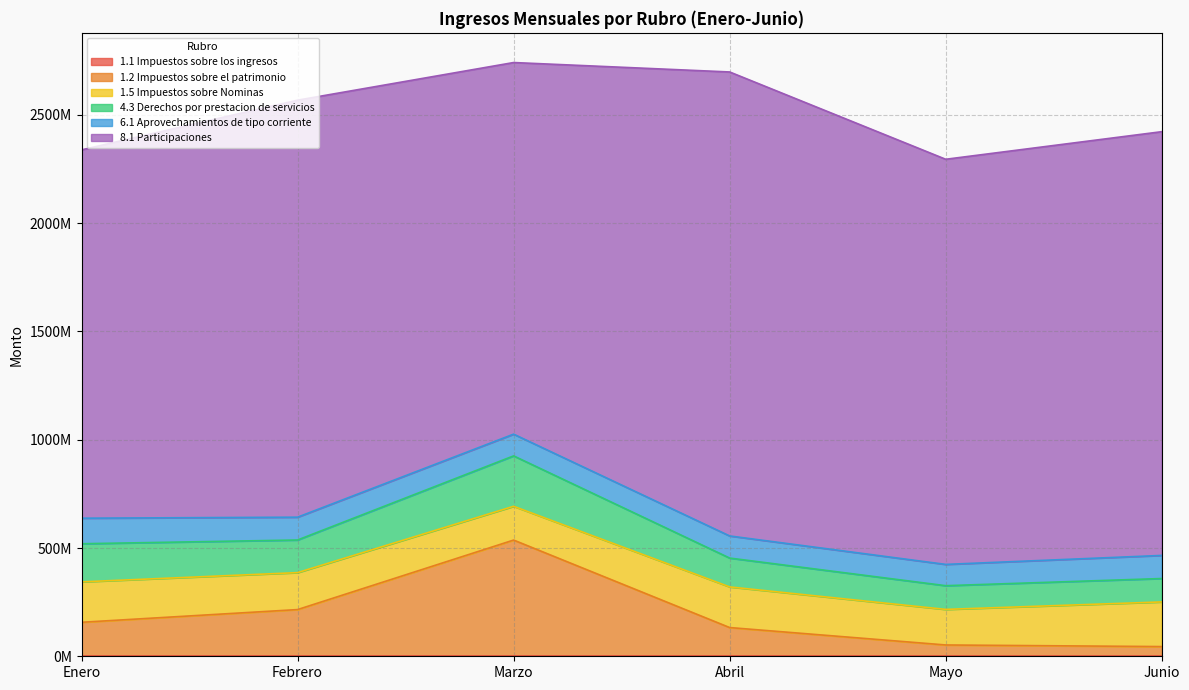

How many data points in 4.3 Derechos por prestacion de servicios are above 150666262?

2